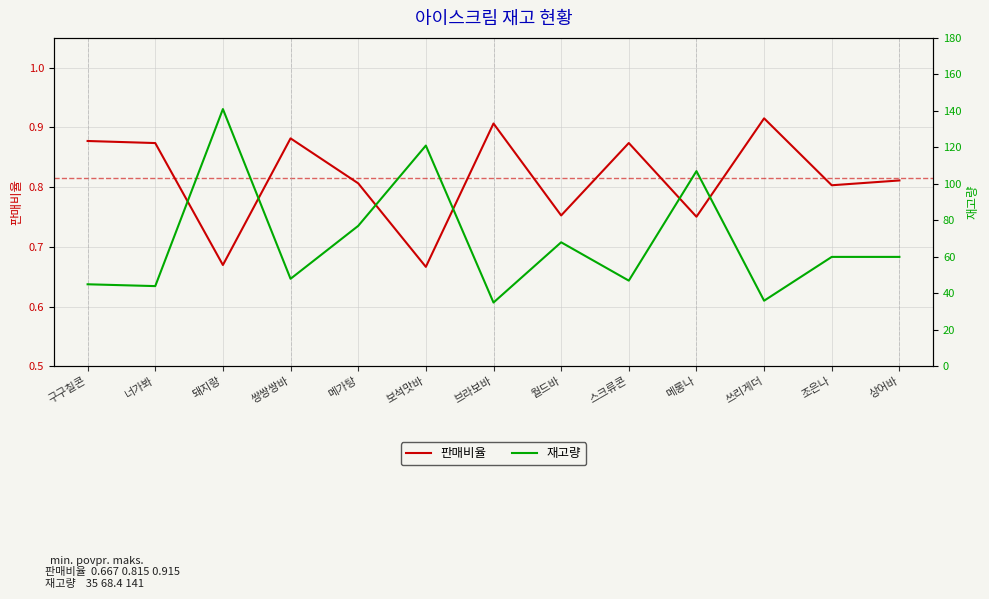

True or false: 재고량 and 판매비율 intersect in this chart.

False